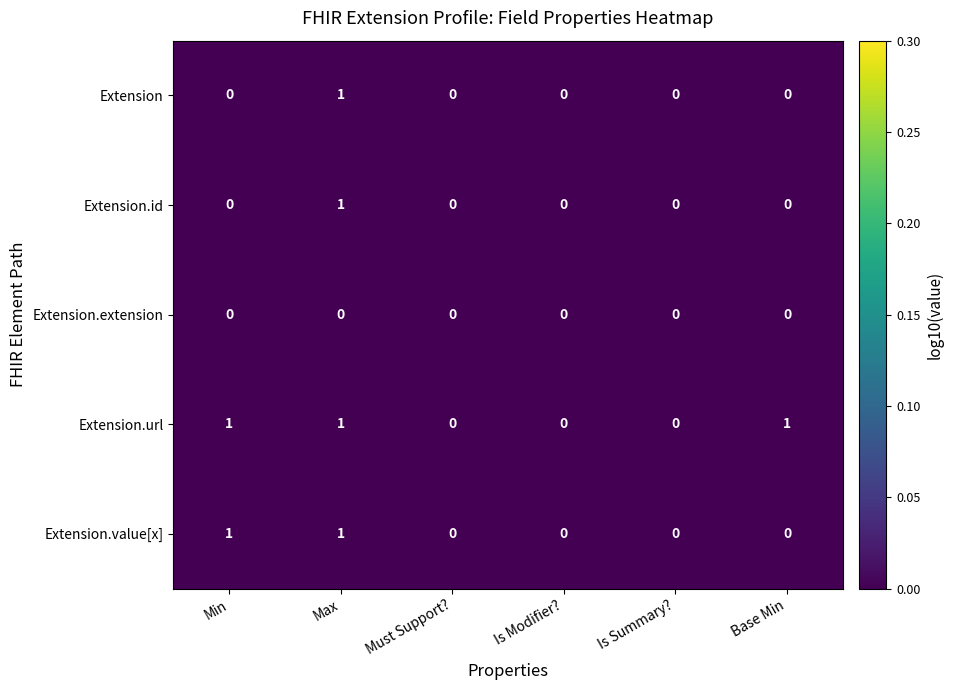

The Extension.id series shows 0 at Base Min. True or false?

True